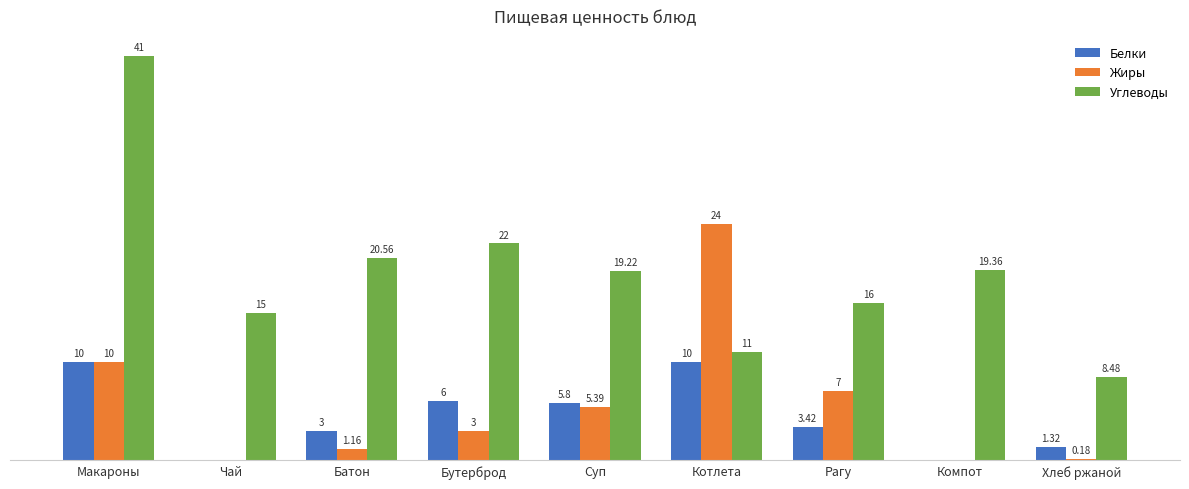

At which category is the sum across all series the highest?

Макароны